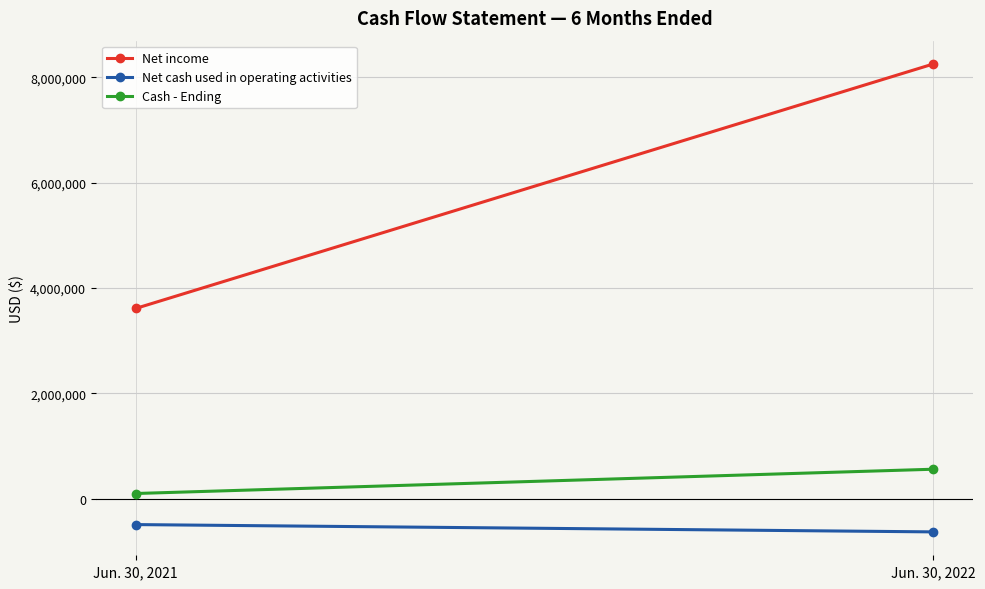

At which category is the sum across all series the highest?

Jun. 30, 2022